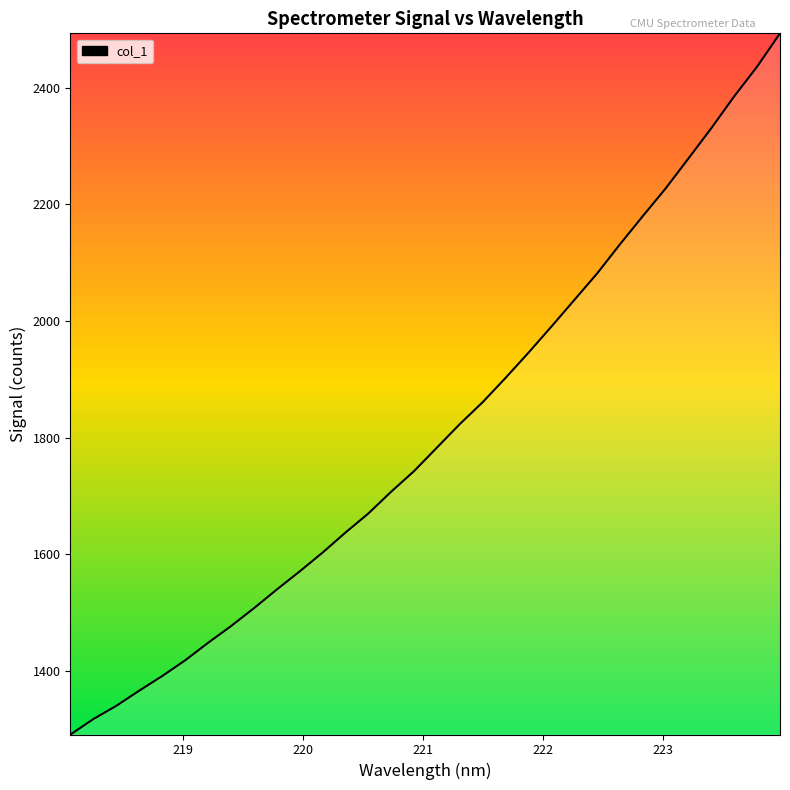

What is the maximum value shown in the chart?

2493.1